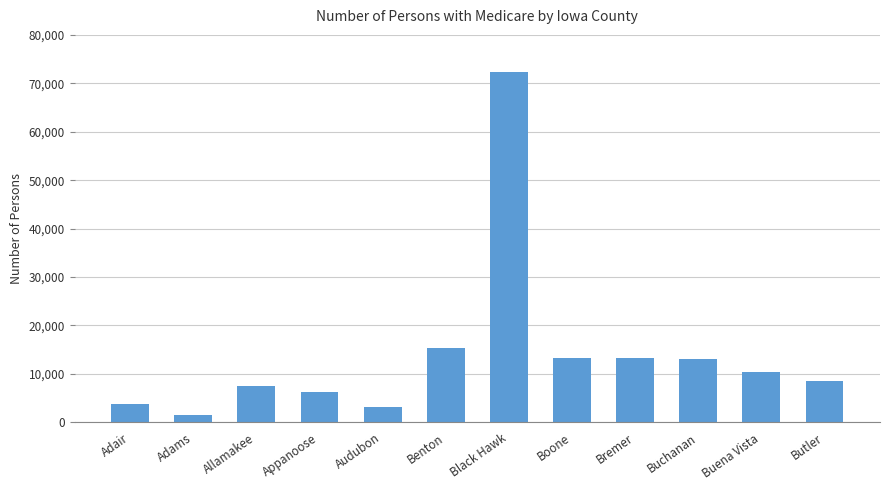

What is the difference between the values at Appanoose and Allamakee?

1102